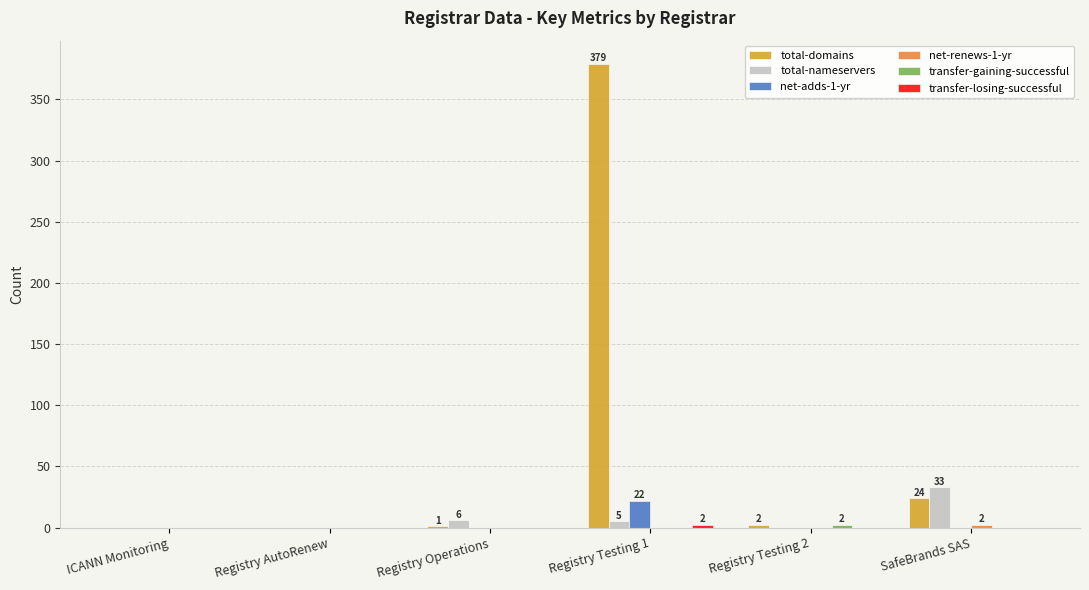

At which label does total-nameservers first exceed 5?

Registry Operations